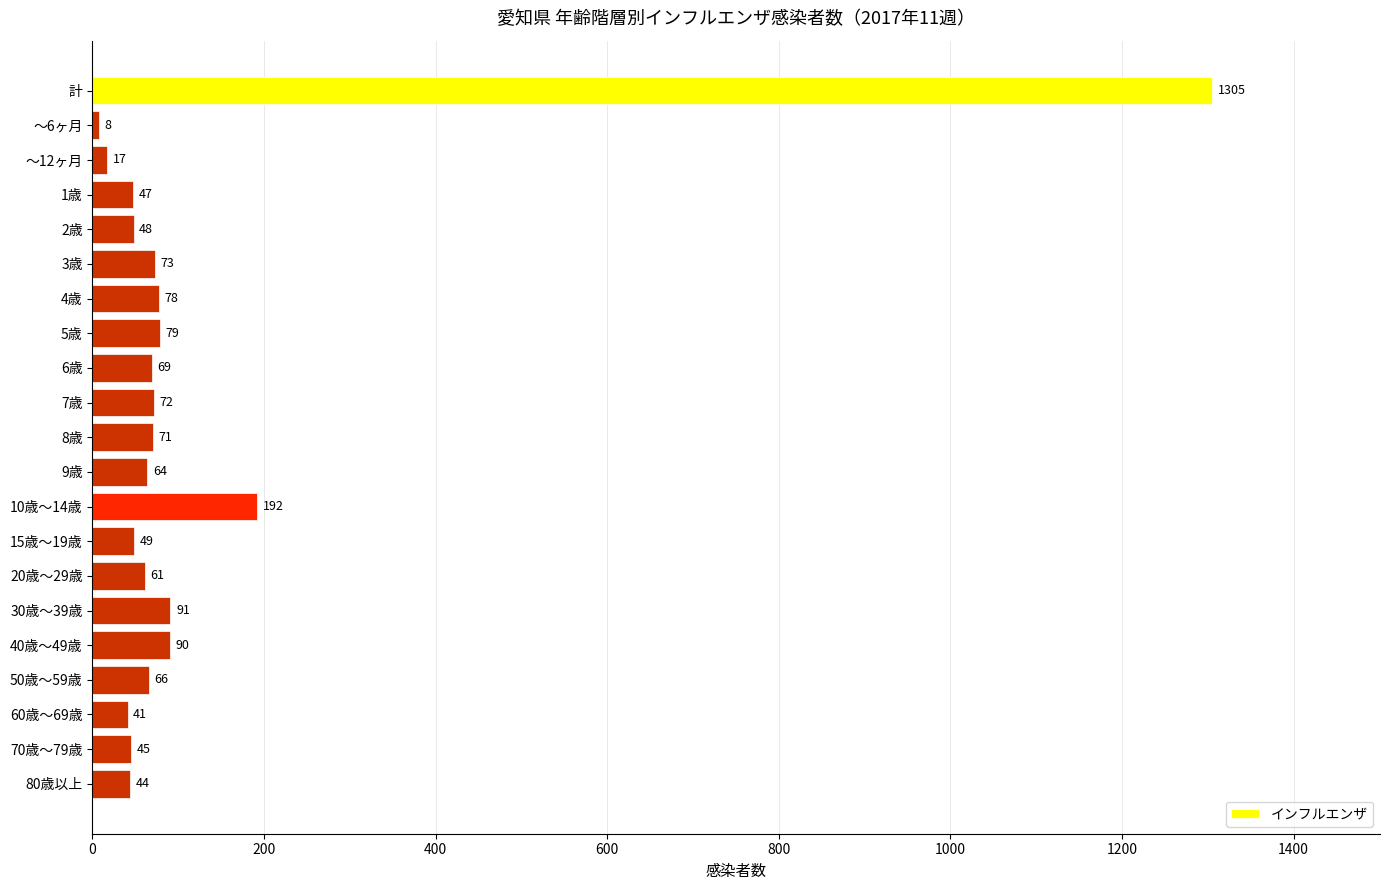

Reading top to bottom, transcribe all the data shown in this chart.

1305	8	17	47	48	73	78	79	69	72	71	64	192	49	61	91	90	66	41	45	44